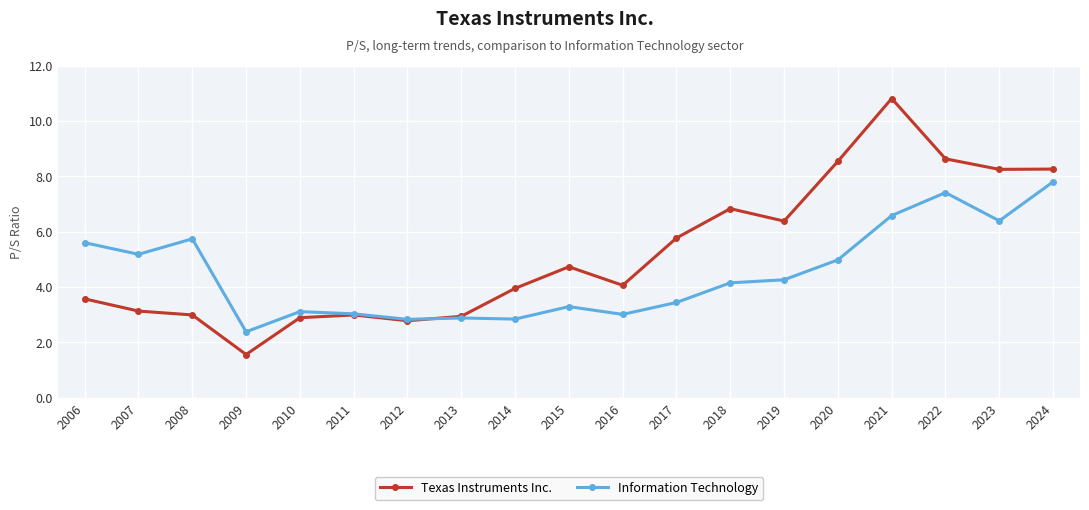

Which series ends up on top after the final intersection of Information Technology and Texas Instruments Inc.?

Texas Instruments Inc.